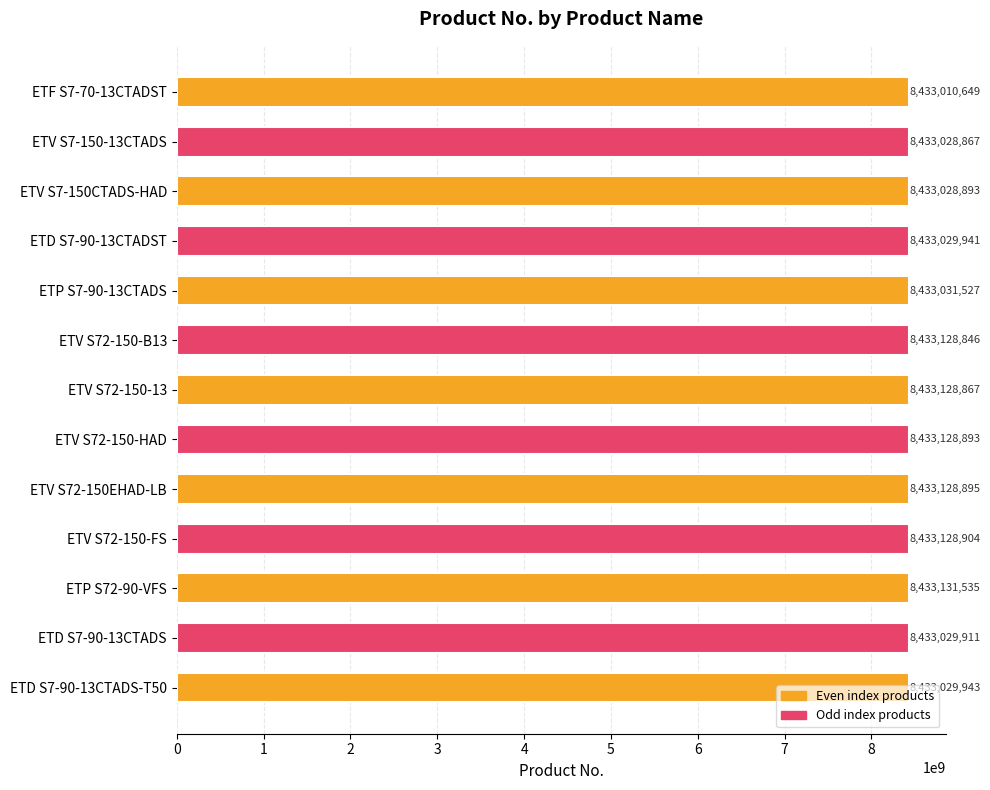

What is the smallest value displayed?

8433010649